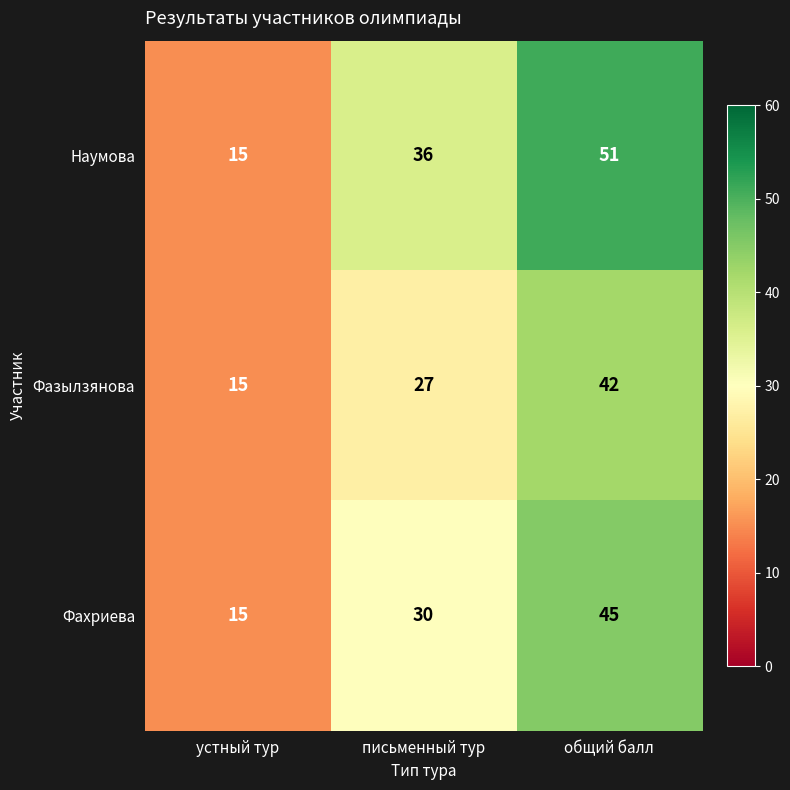

Reading left to right, extract all data points from this chart.

Наумова: устный тур=15	письменный тур=36	общий балл=51
Фазылзянова: устный тур=15	письменный тур=27	общий балл=42
Фахриева: устный тур=15	письменный тур=30	общий балл=45